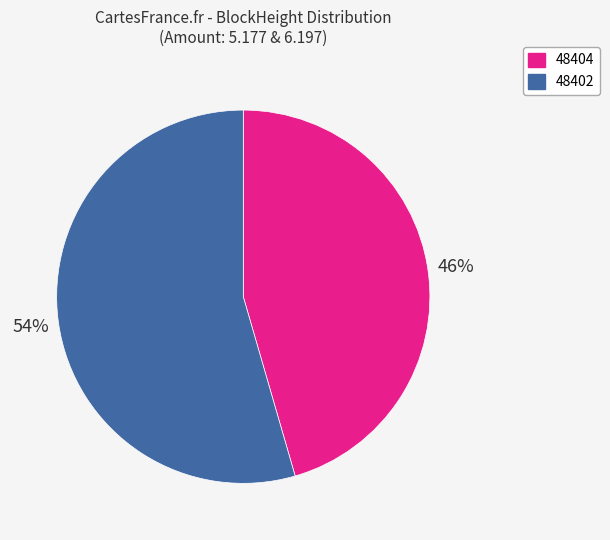

Rank the categories by value from lowest to highest.

48404, 48402